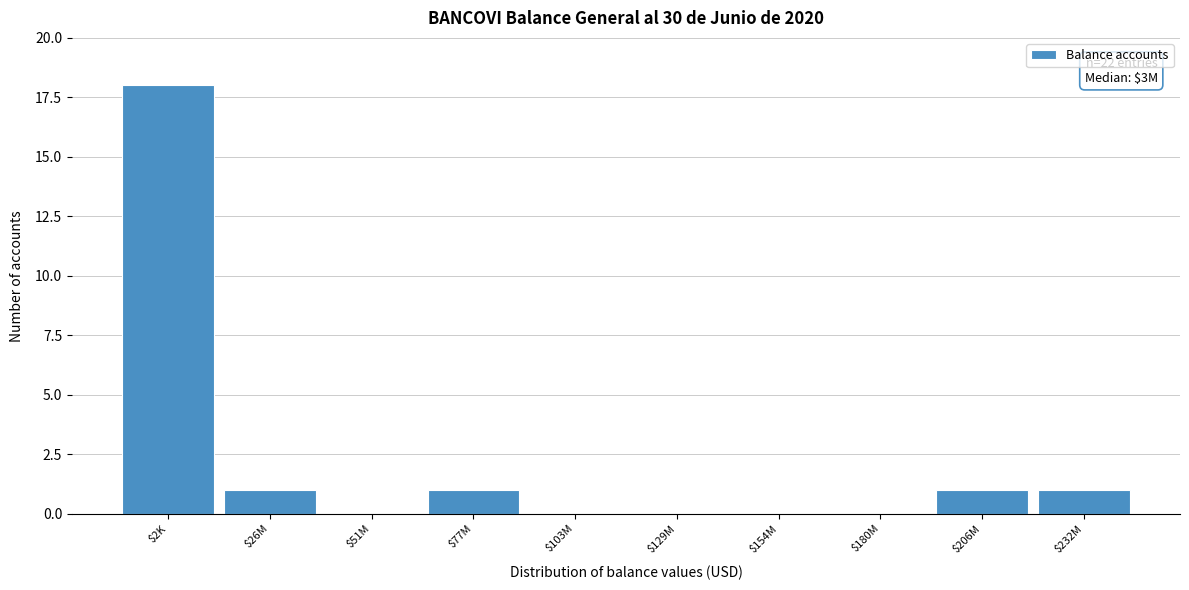

Is it true that the value at $51M is 0?

True